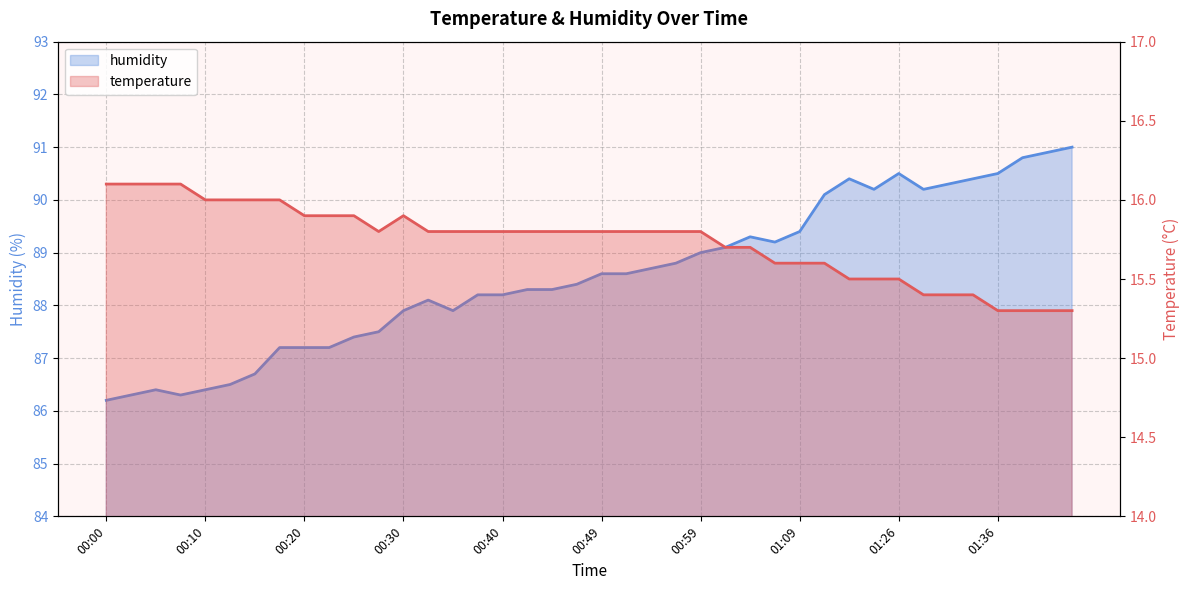

True or false: humidity and temperature intersect in this chart.

False